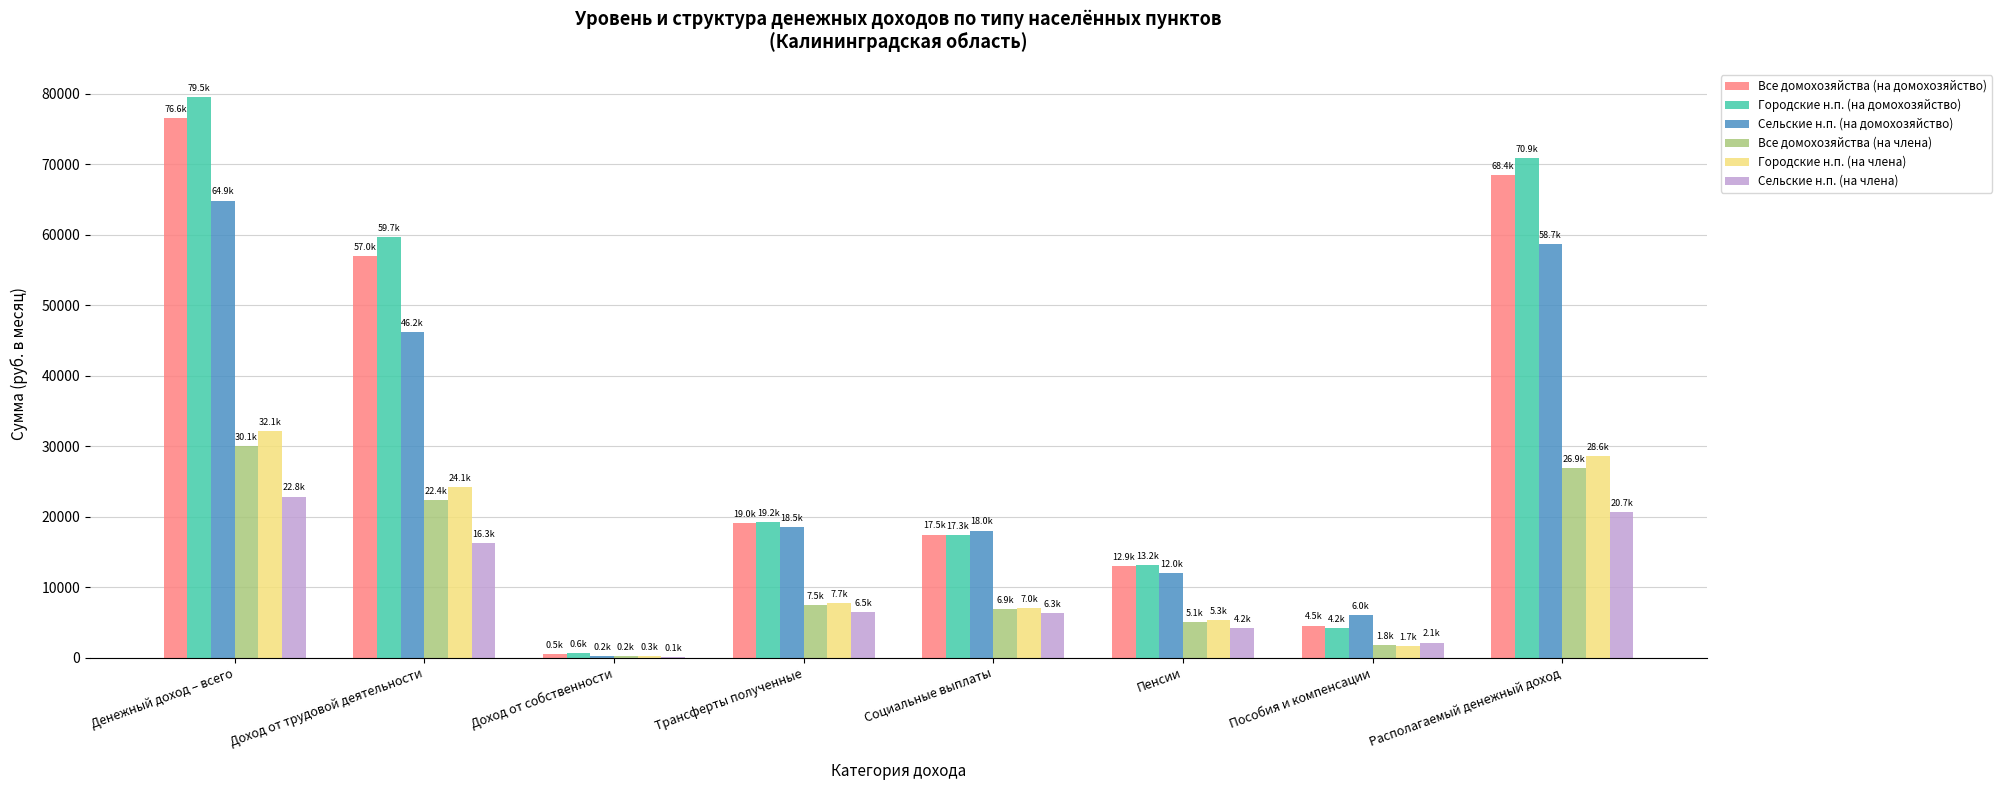

Read the Все домохозяйства (на члена) value at Пособия и компенсации.

1778.3